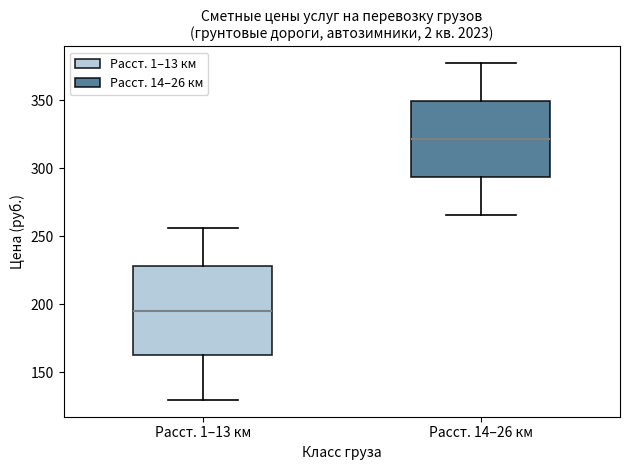

Where does the median line of the box for Расст. 1–13 км sit on the y-axis? The values are not printed on the chart, so give them approximately, as read against the axis.

195